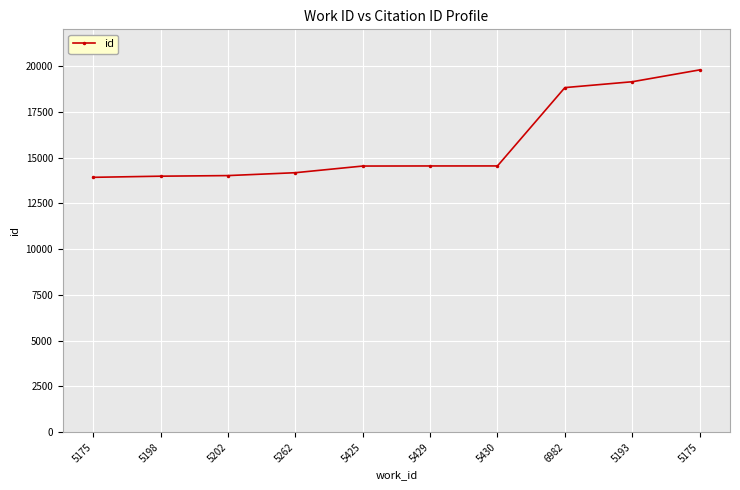

Is it true that the value at 5193 is 11822?

False